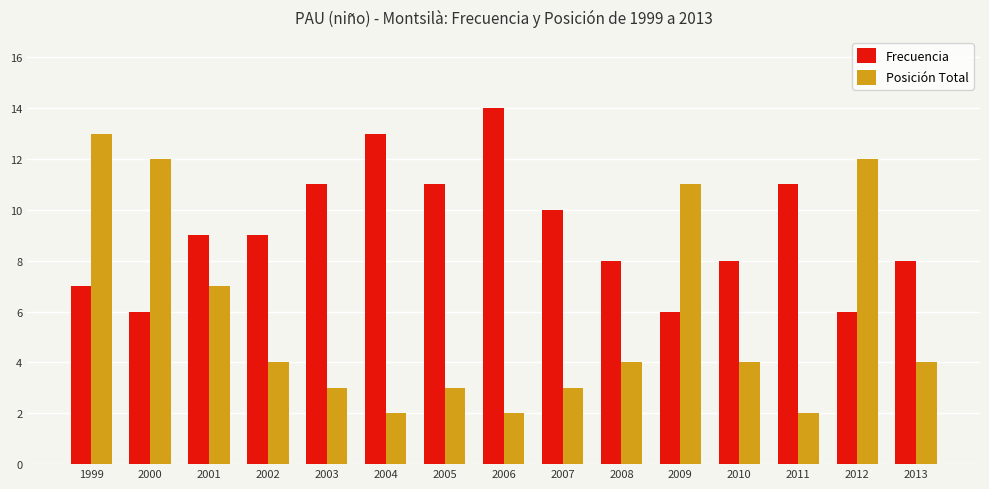

At which category is the sum across all series the highest?

1999